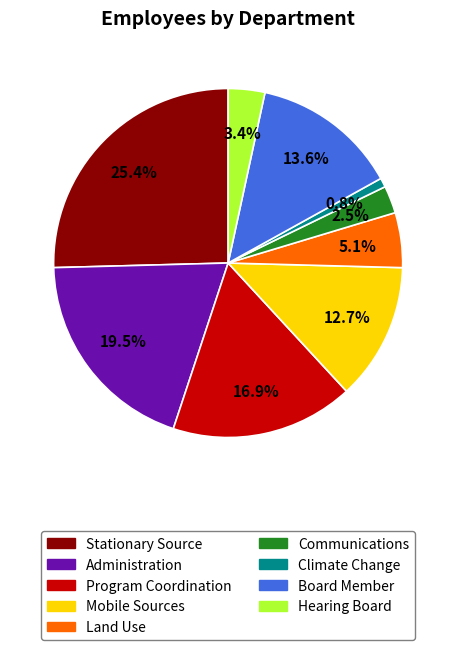

Which slice is the largest?

Stationary Source